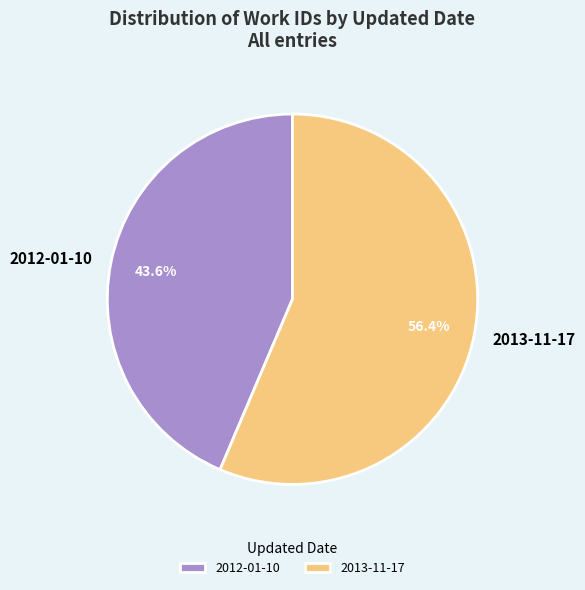

Rank the categories by value from highest to lowest.

2013-11-17, 2012-01-10